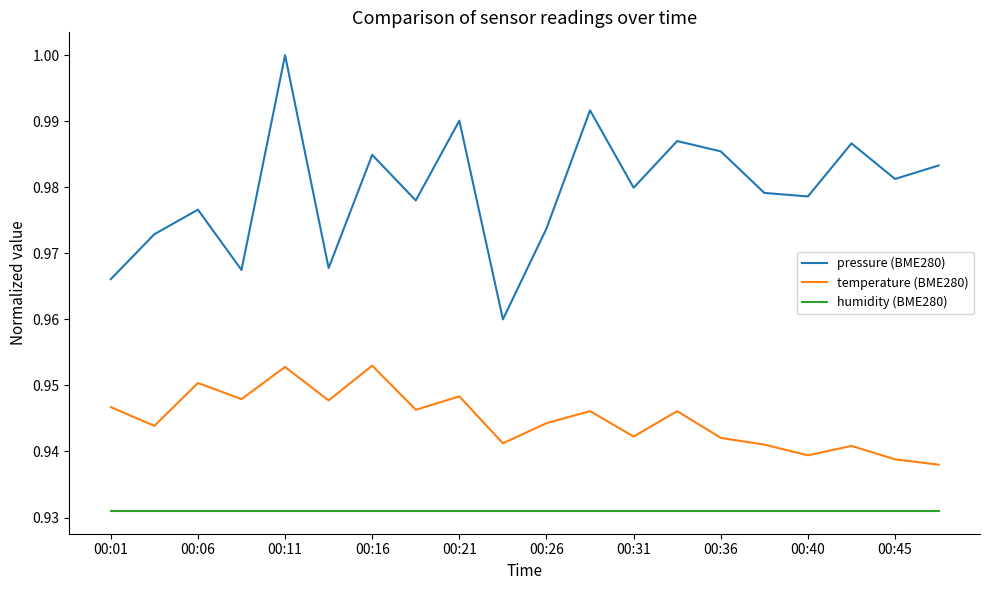

Which series has the largest range (max minus min)?

pressure (BME280)